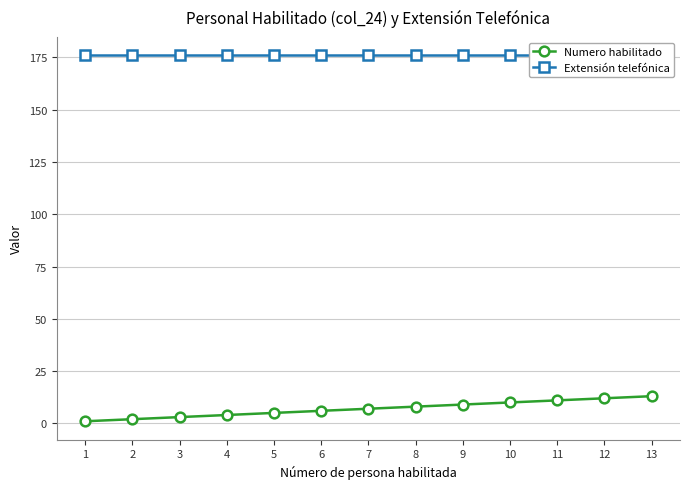

True or false: Extensión telefónica and Numero habilitado intersect in this chart.

False